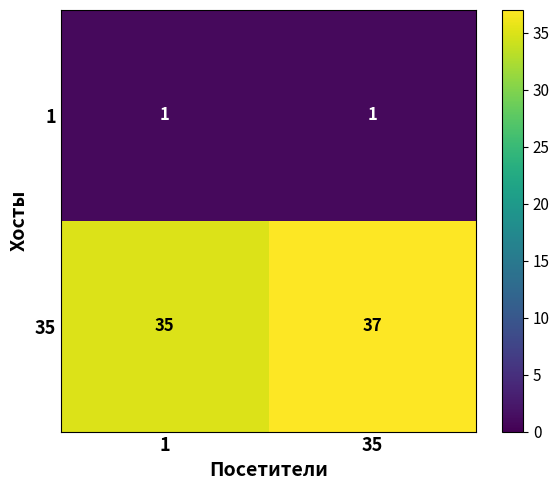

At which category is the sum across all series the highest?

35